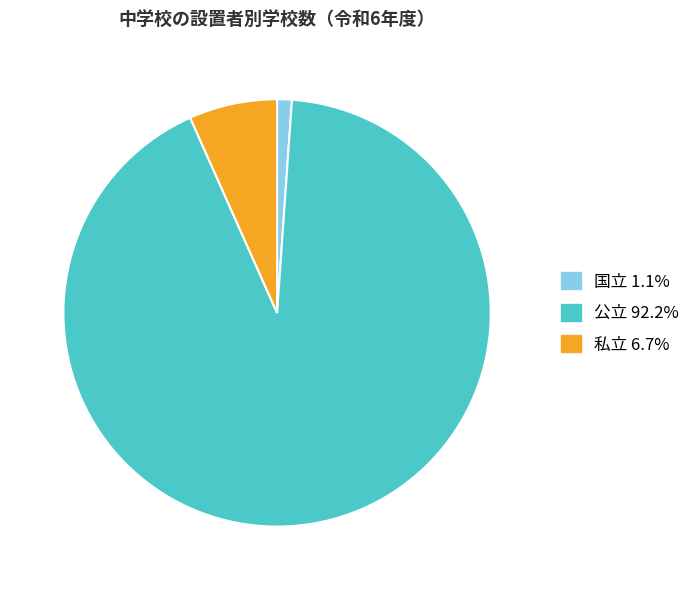

Which slice is the largest?

公立